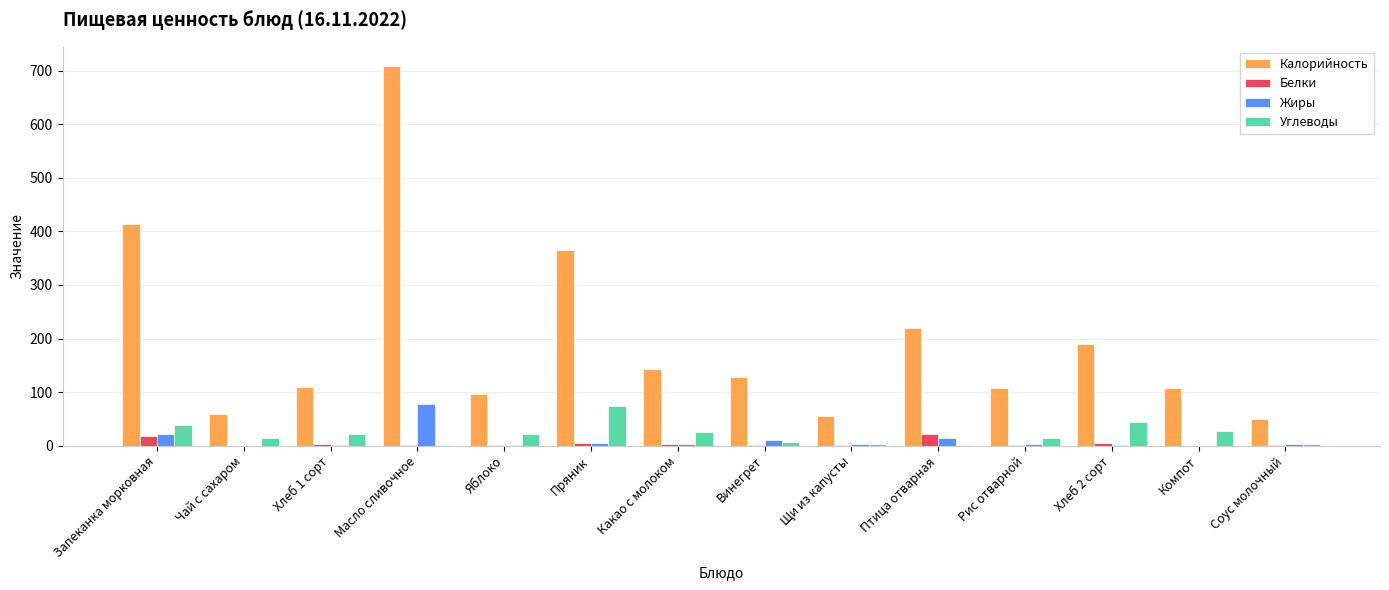

Which series changed the most between Запеканка морковная and Хлеб 2 сорт?

Калорийность